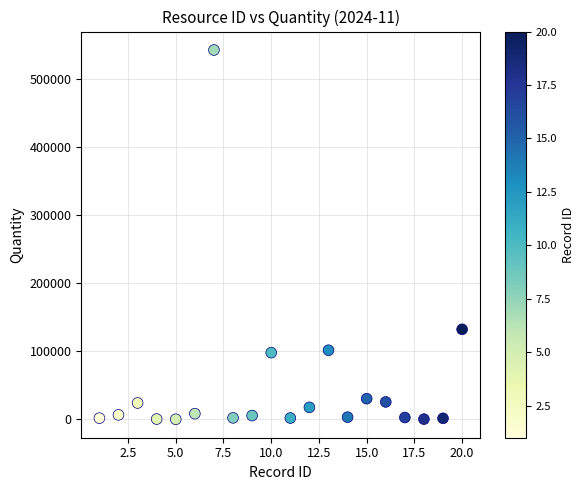

What Y value in the scatter plot is closest to 271122?

132190.0